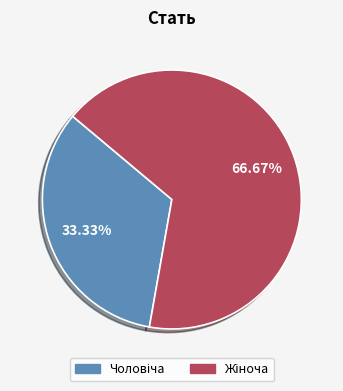

How many slices are in this pie chart?

2